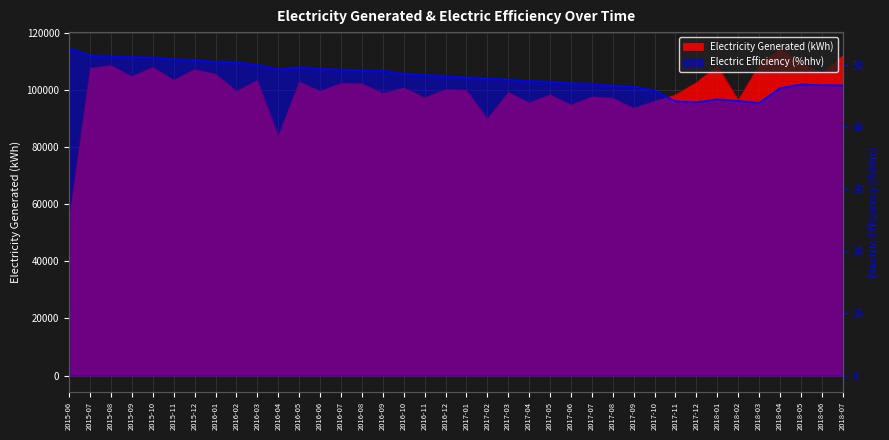

Reading right to left, what are all the values shown in this chart?

Electricity Generated (kWh): 112239.5	106014.4	109521.8	114596.0	108885.3	96700.8	108595.4	102803.6	98464.8	96240.5	93816.8	97274.6	97775.5	94953.0	98501.2	95714.4	99326.0	90078.1	100088.0	100295.4	97492.6	100925.6	99028.8	102389.4	102495.4	99738.3	103064.7	84108.7	103542.8	99751.8	105718.7	107347.9	103656.0	108105.9	104908.7	108714.8	107839.9	55602.3
Electric Efficiency (%hhv): 46.7	46.8	46.9	46.3	43.9	44.2	44.5	44.0	44.2	45.9	46.5	46.7	46.9	47.1	47.3	47.5	47.6	47.8	48.0	48.2	48.4	48.6	49.1	49.1	49.2	49.4	49.6	49.3	50.0	50.5	50.5	50.8	50.9	51.2	51.3	51.4	51.5	52.7